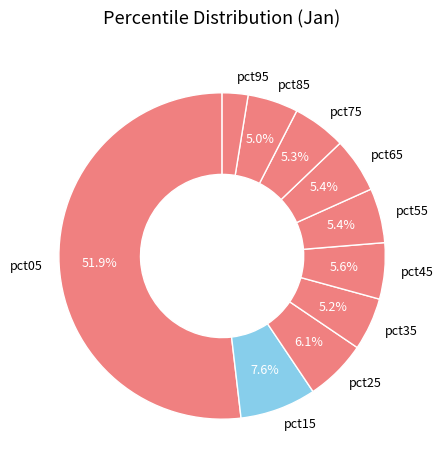

The pct55 slice represents 5% of the pie. True or false?

True